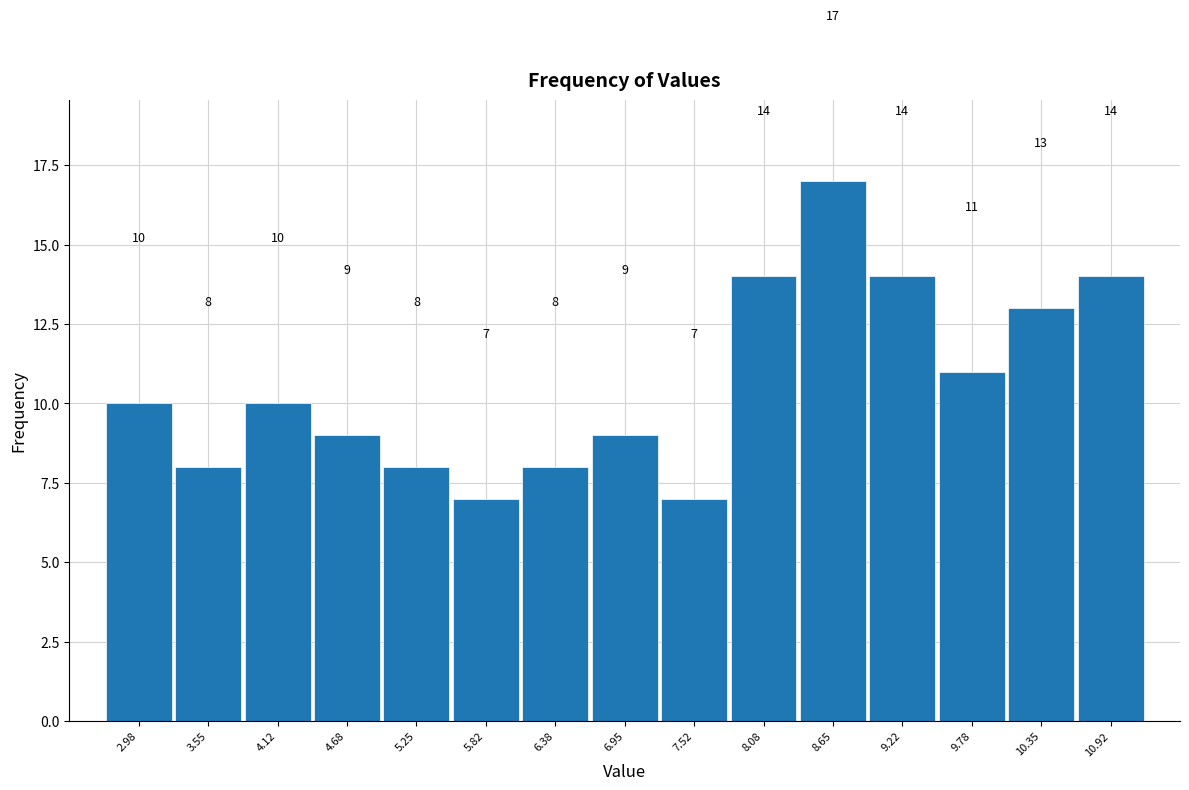

What is the height of the bar covering 6.1 to 6.7 on the x-axis? The bar edges are not printed on the chart, so give them approximately, as read against the axis.

8